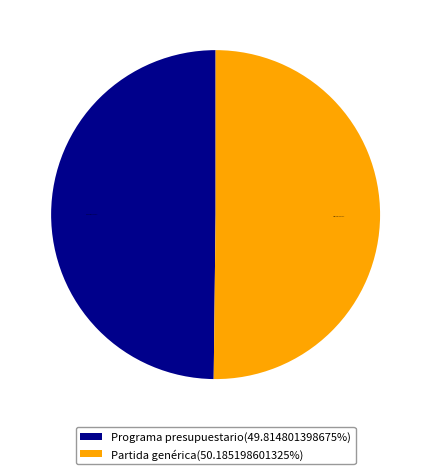

To the nearest percent, what percentage of the pie is Programa presupuestario?

50%